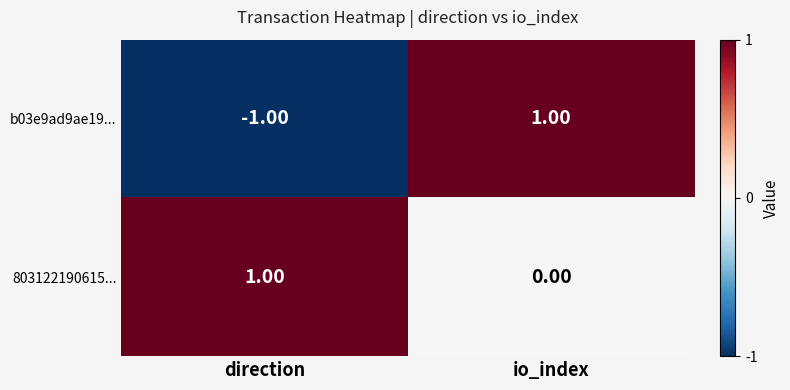

At which label is b03e9ad9ae19... closest to 0?

direction